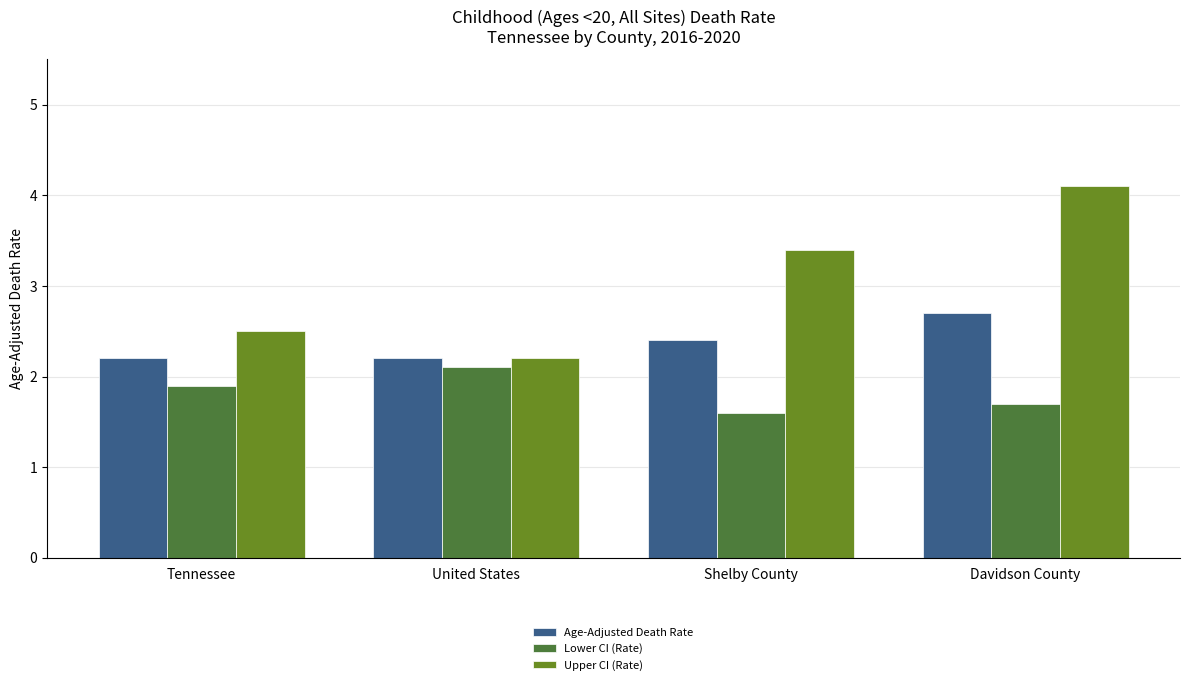

Reading left to right, list all the values displayed in this chart.

Age-Adjusted Death Rate: Tennessee=2.2	United States=2.2	Shelby County=2.4	Davidson County=2.7
Lower CI (Rate): Tennessee=1.9	United States=2.1	Shelby County=1.6	Davidson County=1.7
Upper CI (Rate): Tennessee=2.5	United States=2.2	Shelby County=3.4	Davidson County=4.1